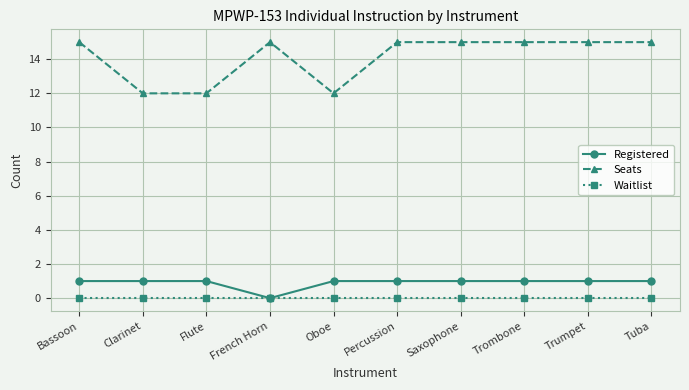

What is the greatest value displayed?

15